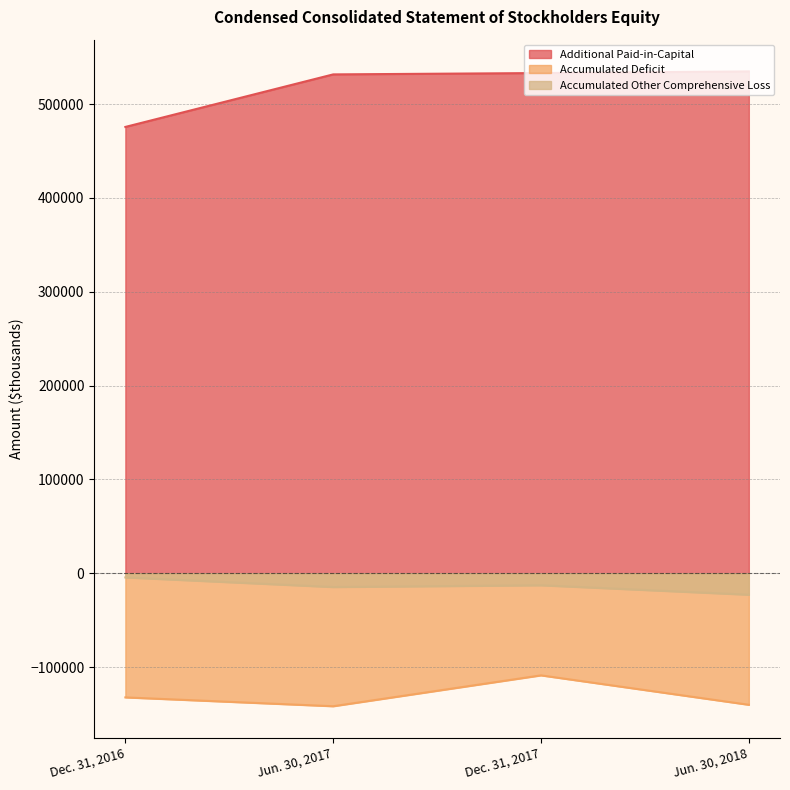

At which category does Accumulated Deficit reach its first local valley?

Jun. 30, 2017